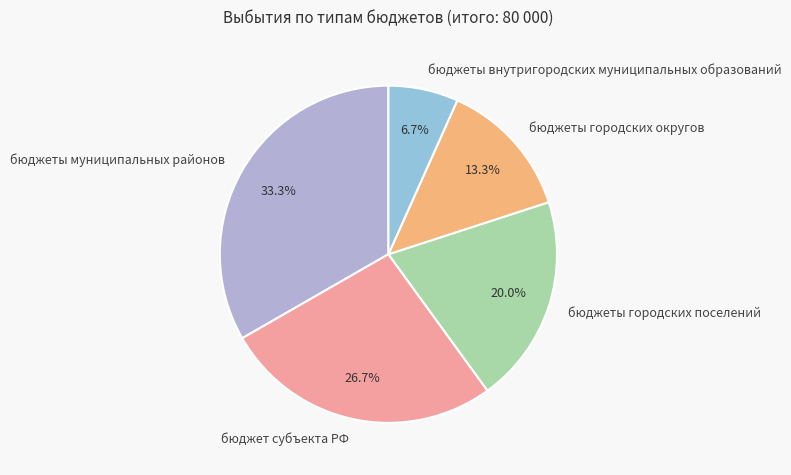

To the nearest percent, what is the difference between the largest and smallest slice percentages?

27%